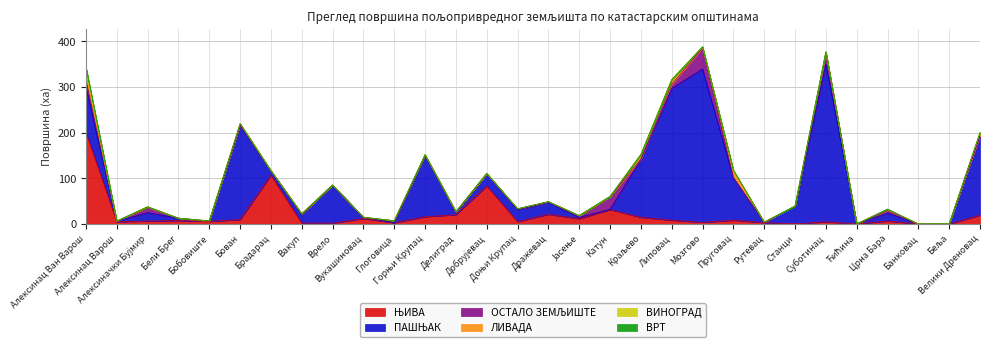

At which label does ОСТАЛО ЗЕМЉИШТЕ reach its peak?

Мозгово